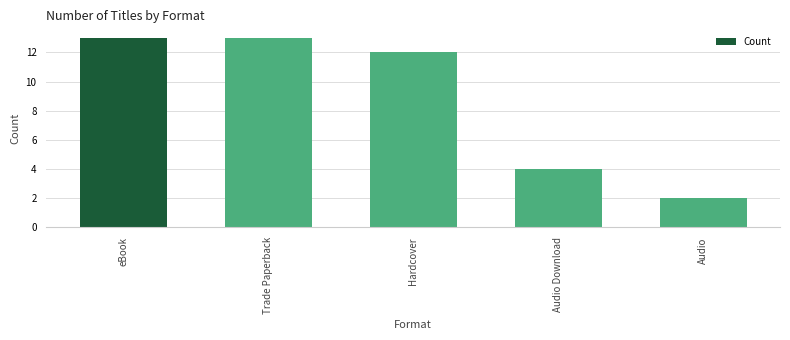

Count the number of categories in the chart.

5